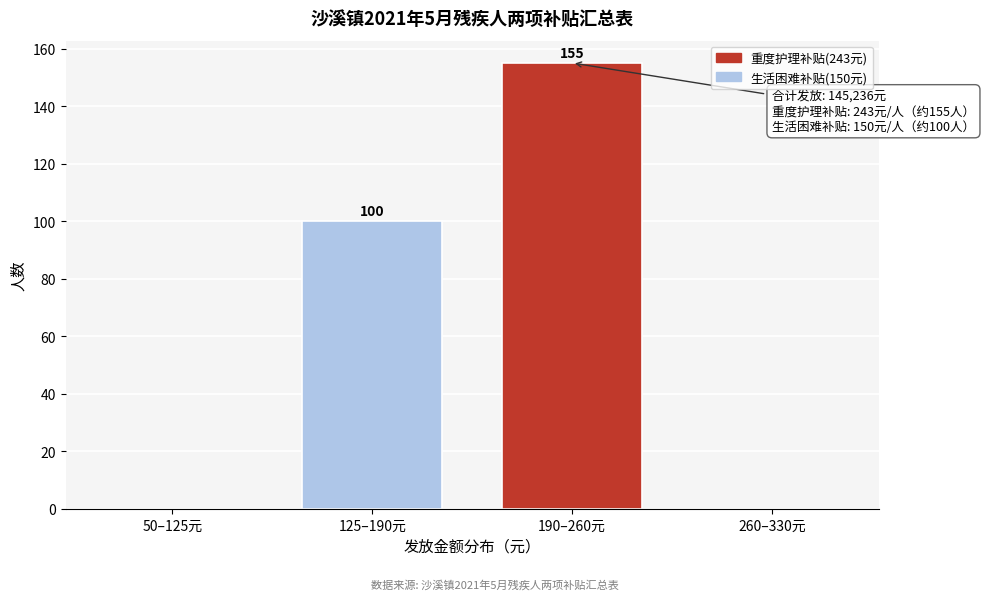

Reading right to left, extract all data points from this chart.

260–330元=0	190–260元=155	125–190元=100	50–125元=0